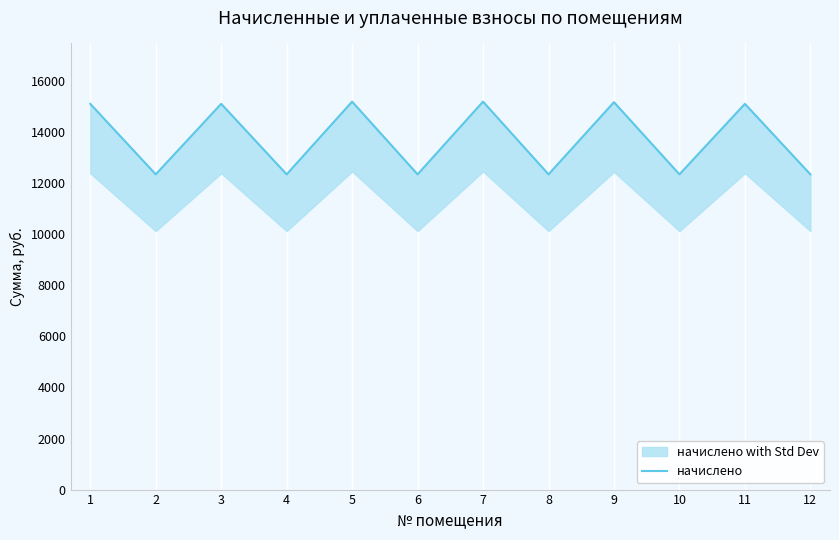

Reading left to right, what are all the values shown in this chart?

1=15108.8	2=12346.2	3=15108.8	4=12346.2	5=15195.1	6=12346.2	7=15195.1	8=12346.2	9=15173.4	10=12346.2	11=15108.8	12=12346.2